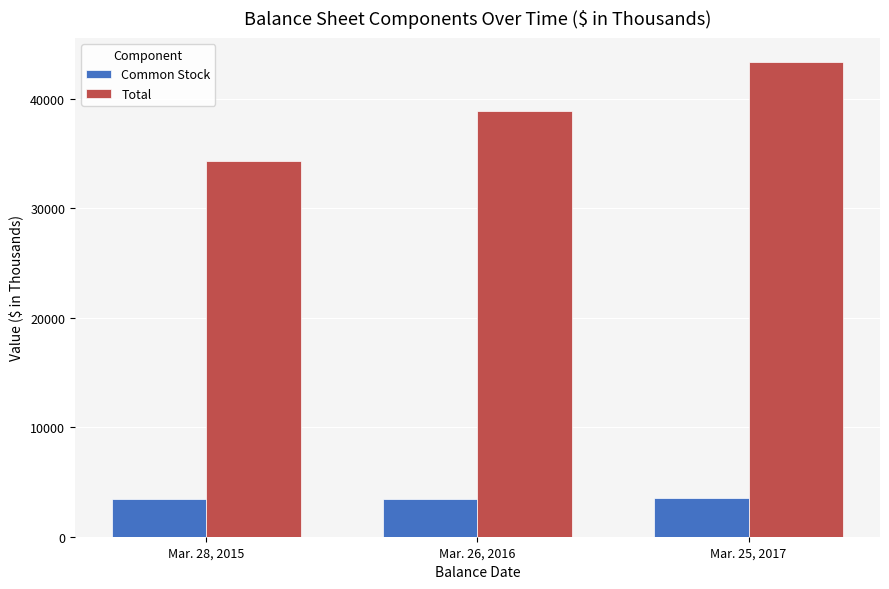

How many groups of bars are there?

3